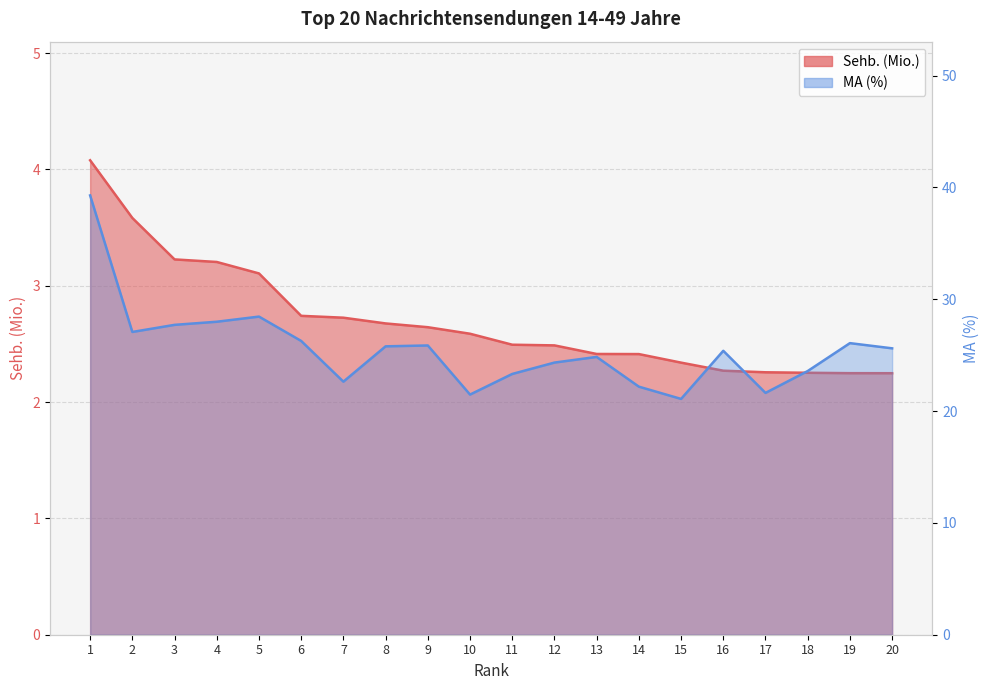

Which series changed the most between 2 and 17?

MA (%)